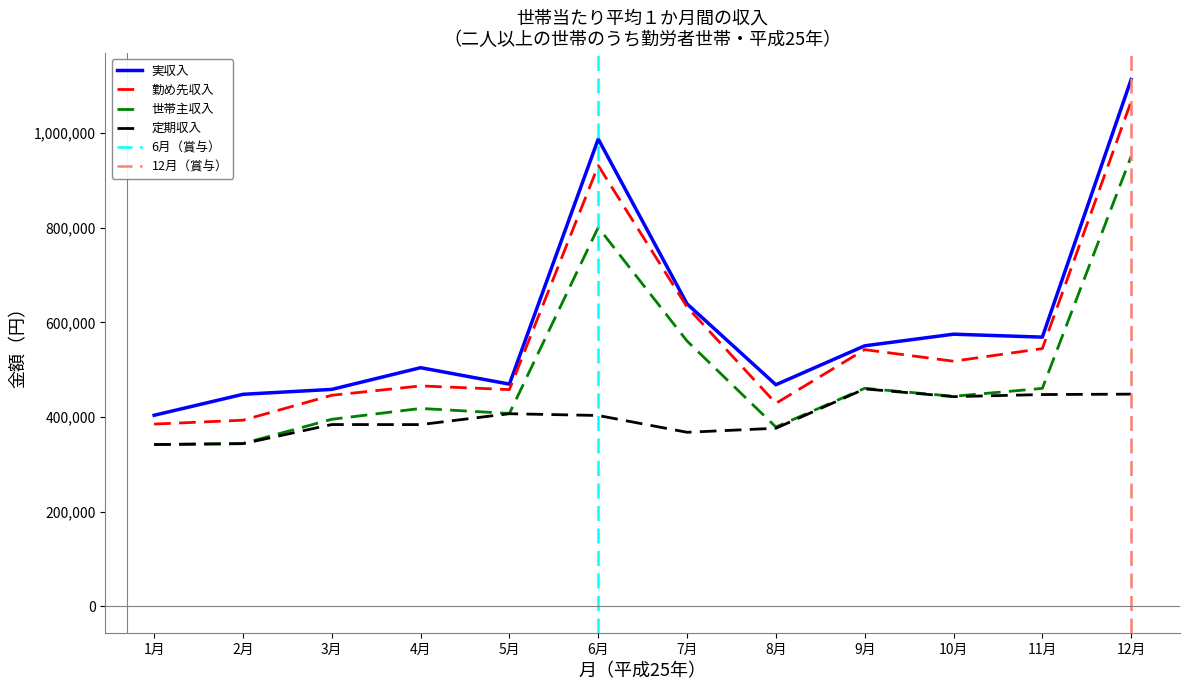

What is the minimum value for 勤め先収入?

385194